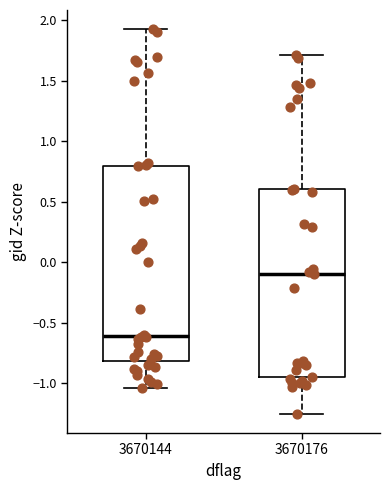

Where does the upper whisker of the box at x = 3670176 end on the y-axis? The values are not printed on the chart, so give them approximately, as read against the axis.

1.70